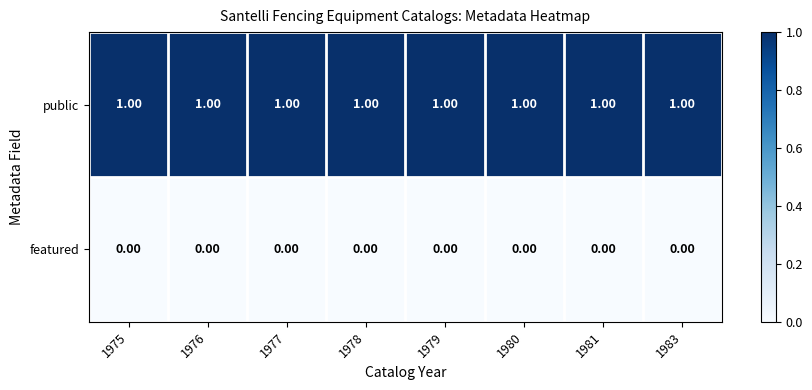

Which series has the largest total across all categories?

public